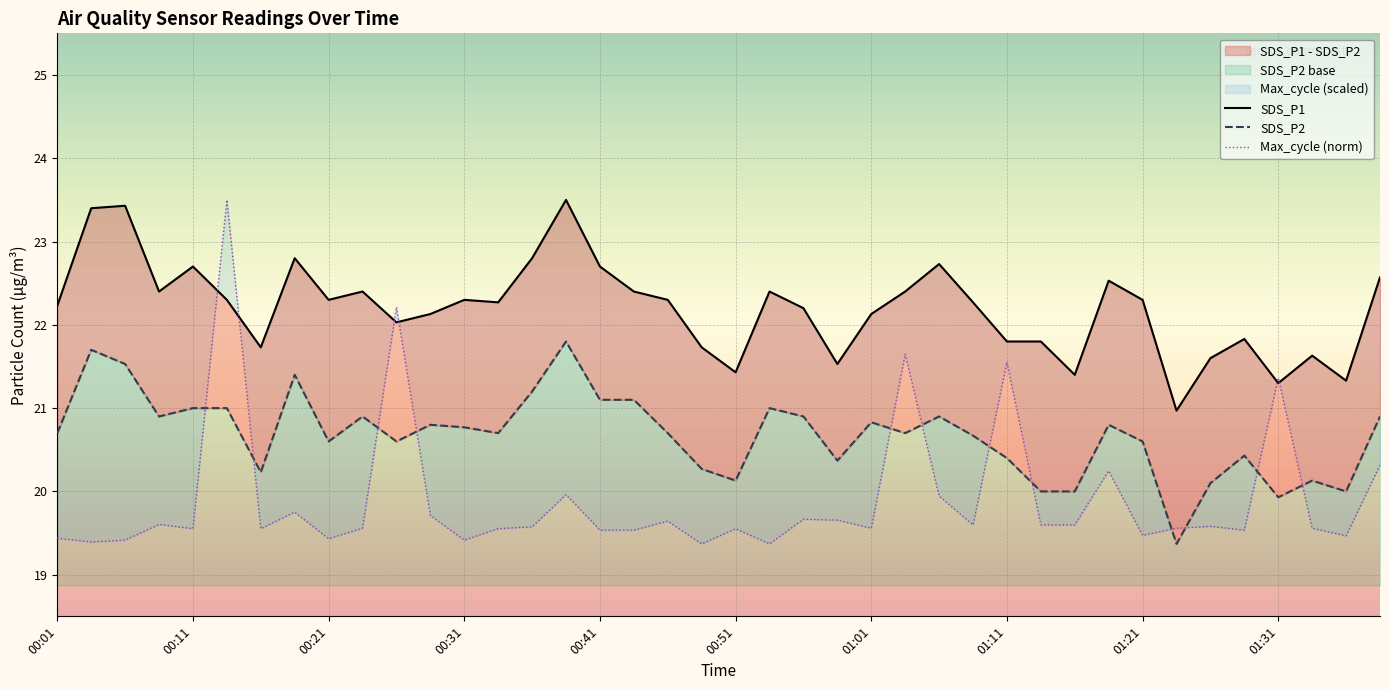

At 01:11, list the series in order from largest to smallest.

SDS_P1, Max_cycle, SDS_P2